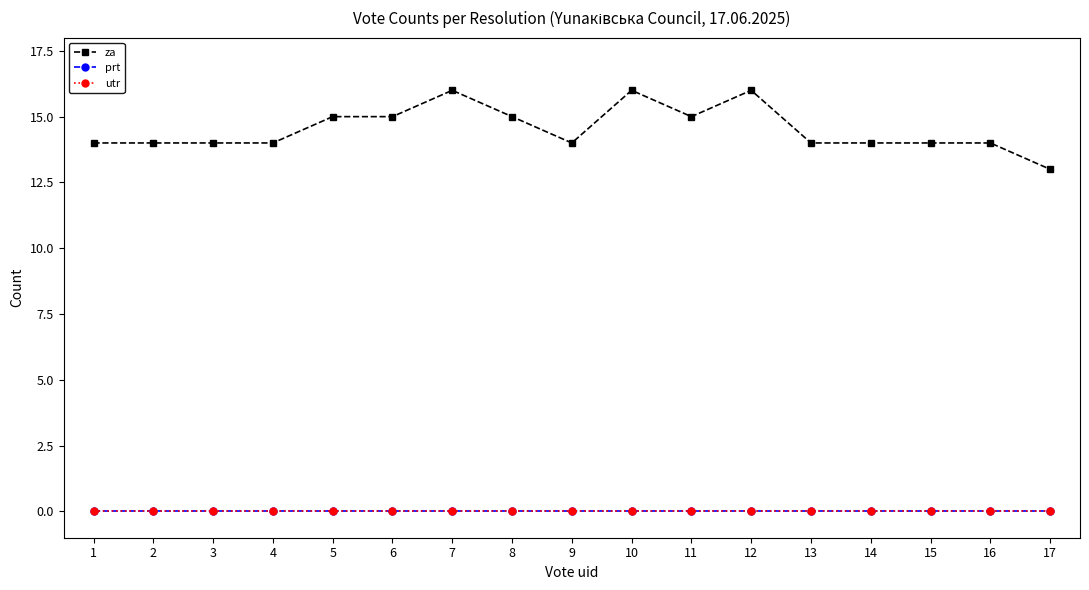

Is this an area chart (filled region under the line)?

No